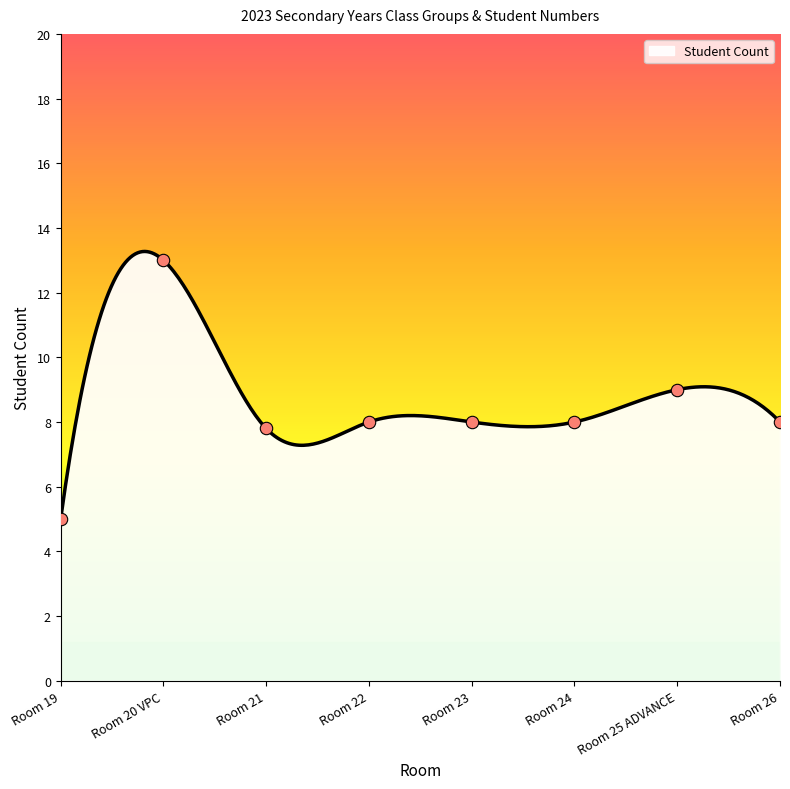

What is the change in value from Room 20 VPC to Room 26?

-5.0